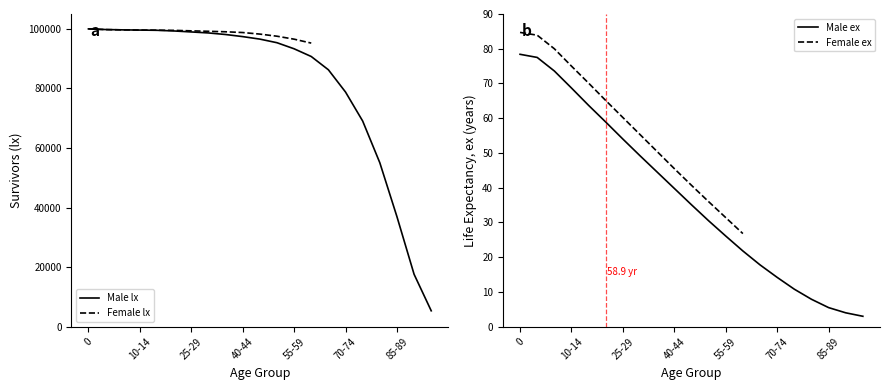

True or false: there are more than 1 points higher than both neighbors.

False